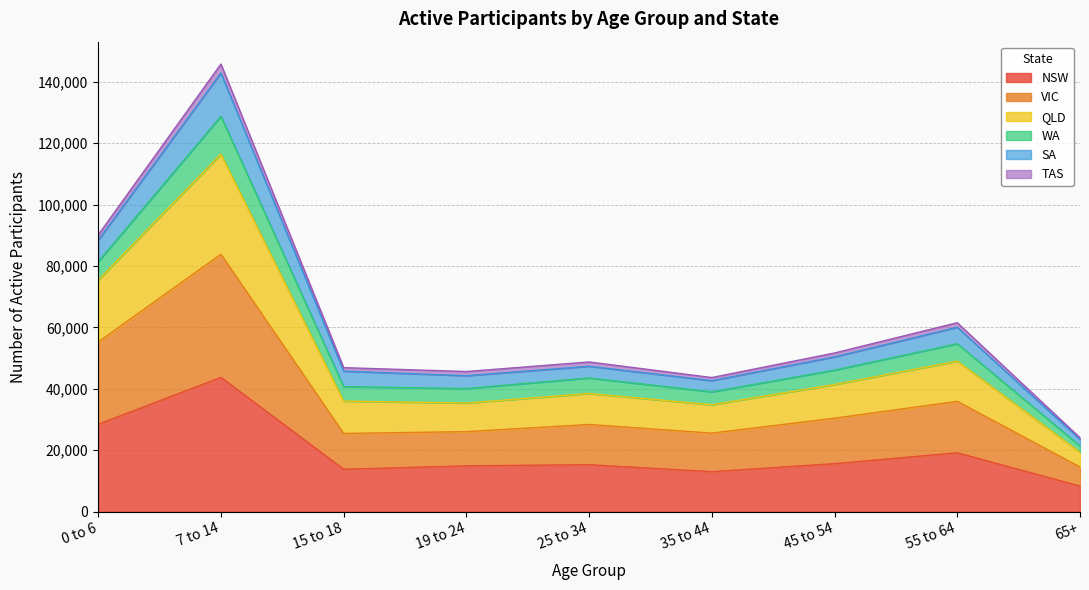

What value does the NSW series have at 19 to 24?

14901